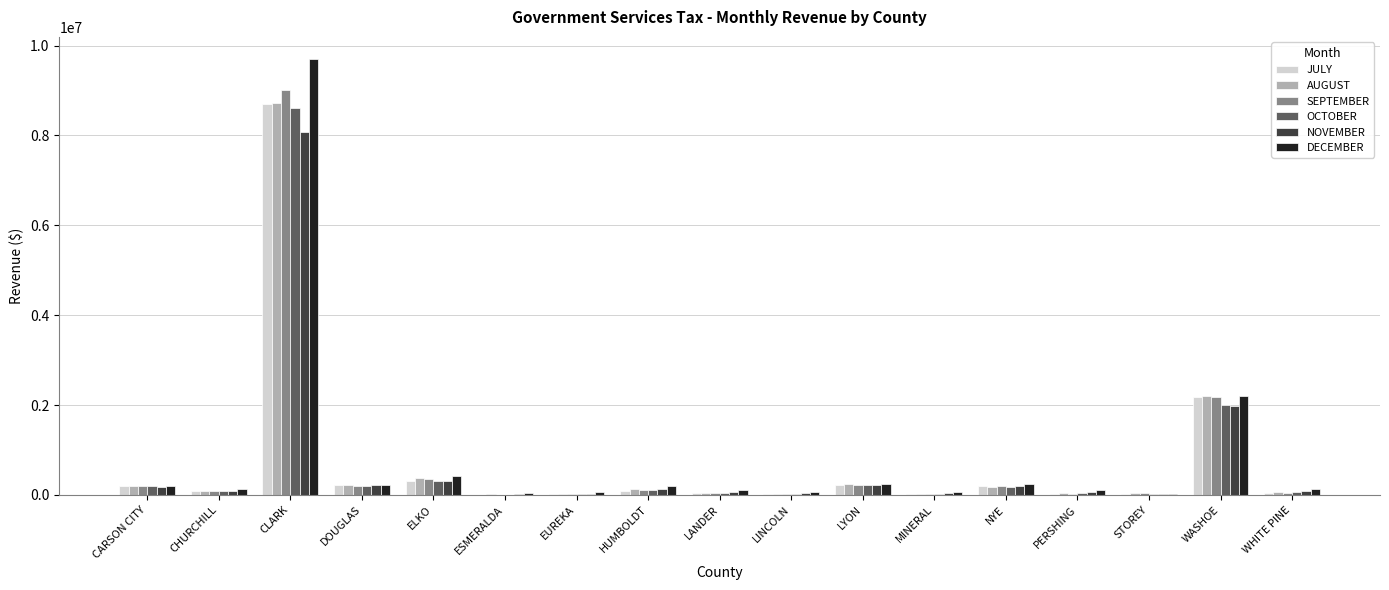

What is the sum of all JULY values?

12404330.2